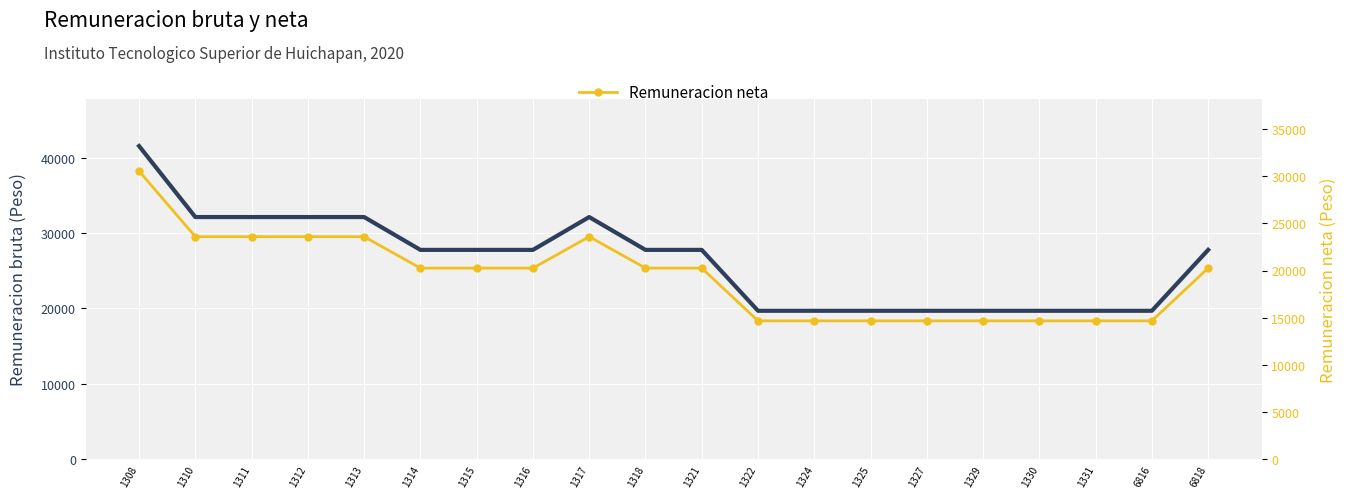

Reading left to right, list all the values displayed in this chart.

Remuneracion bruta: 1308=41548.7	1310=32125.0	1311=32125.0	1312=32125.0	1313=32125.0	1314=27765.5	1315=27765.5	1316=27765.5	1317=32125.0	1318=27765.5	1321=27765.5	1322=19684.6	1324=19684.6	1325=19684.6	1327=19684.6	1329=19684.6	1330=19684.6	1331=19684.6	6816=19684.6	6818=27765.5
Remuneracion neta: 1308=30548.9	1310=23592.6	1311=23592.6	1312=23592.6	1313=23592.6	1314=20258.5	1315=20258.5	1316=20258.5	1317=23592.6	1318=20258.5	1321=20258.5	1322=14664.9	1324=14664.9	1325=14664.9	1327=14664.9	1329=14664.9	1330=14664.9	1331=14664.9	6816=14664.9	6818=20258.5